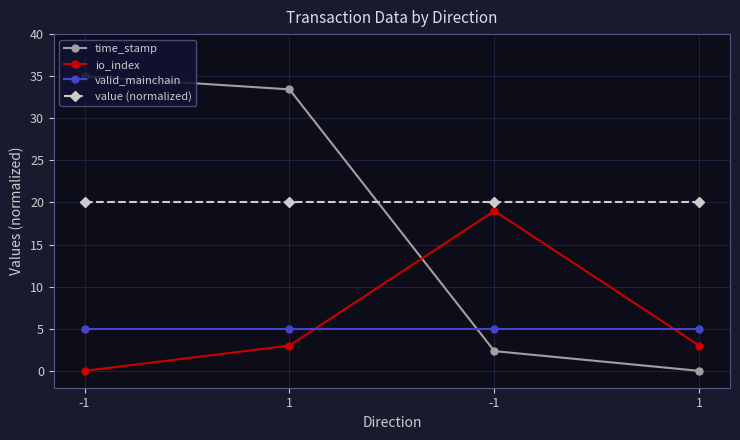

What is the difference between the maximum and minimum values in the time_stamp series?

35.0